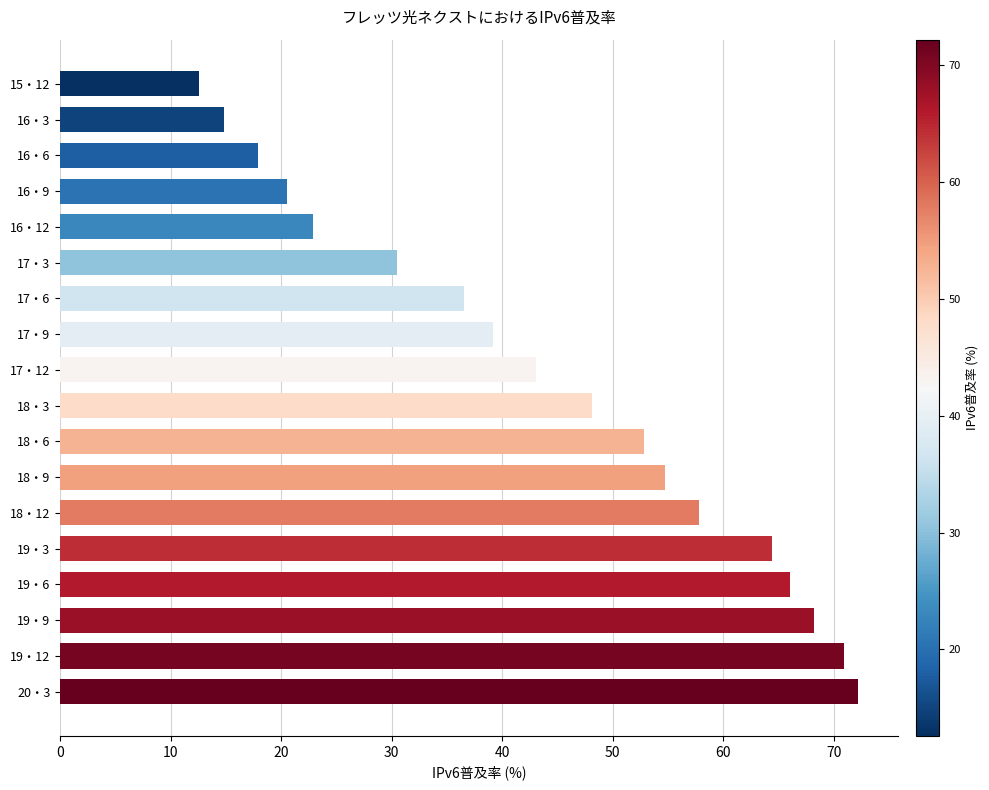

What is the sum of all values?

793.1